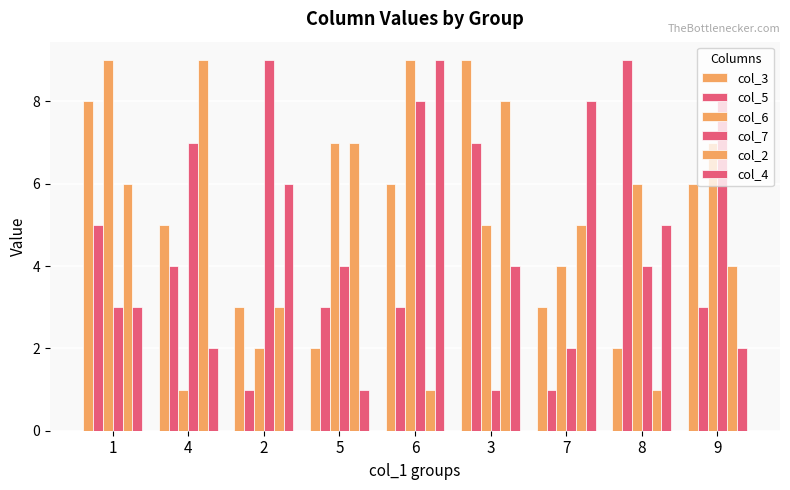

How many bars are there in each group?

6